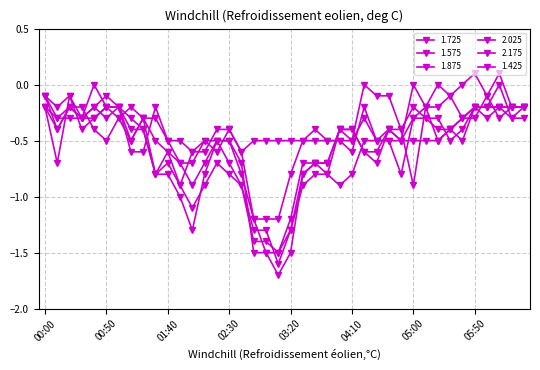

Is this an area chart (filled region under the line)?

No